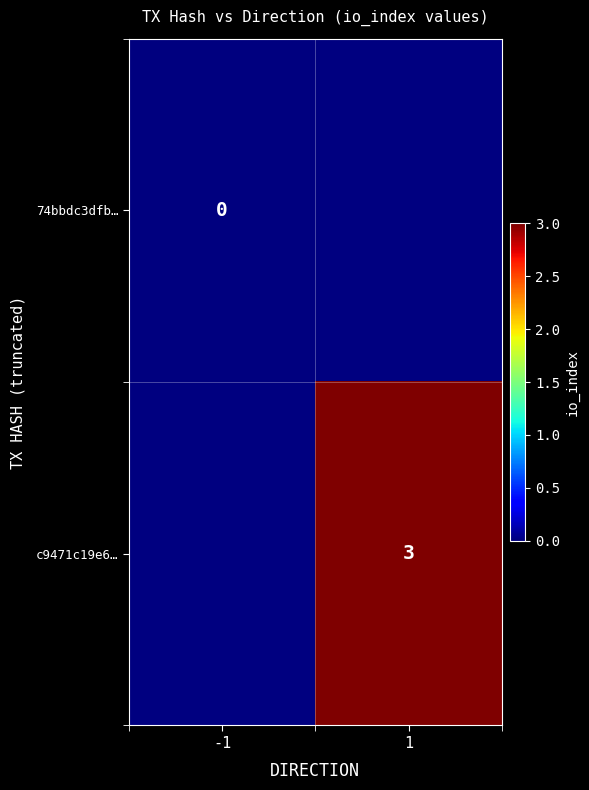

The c9471c19e6… series shows 3 at 1. True or false?

True